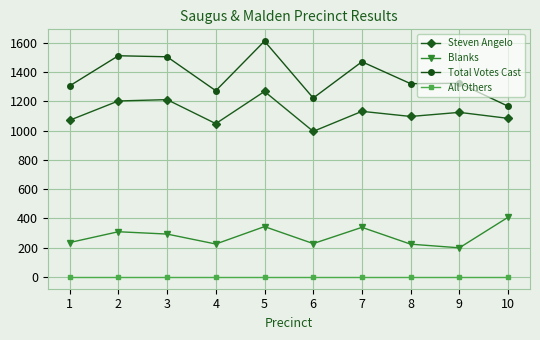

How many interior local valleys does the Blanks series have?

3